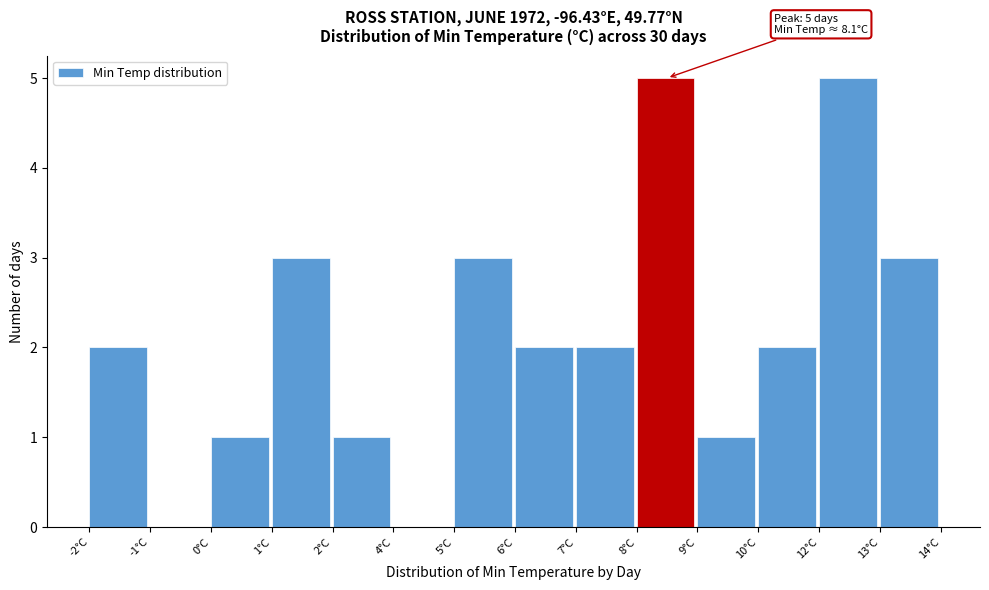

Reading left to right, transcribe all the data shown in this chart.

-2°C=2	-1°C=0	0°C=1	1°C=3	2°C=1	4°C=0	5°C=3	6°C=2	7°C=2	8°C=5	9°C=1	10°C=2	12°C=5	13°C=3